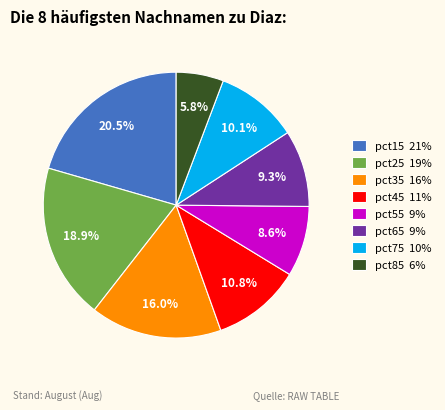

What is the largest slice in the pie chart?

pct15